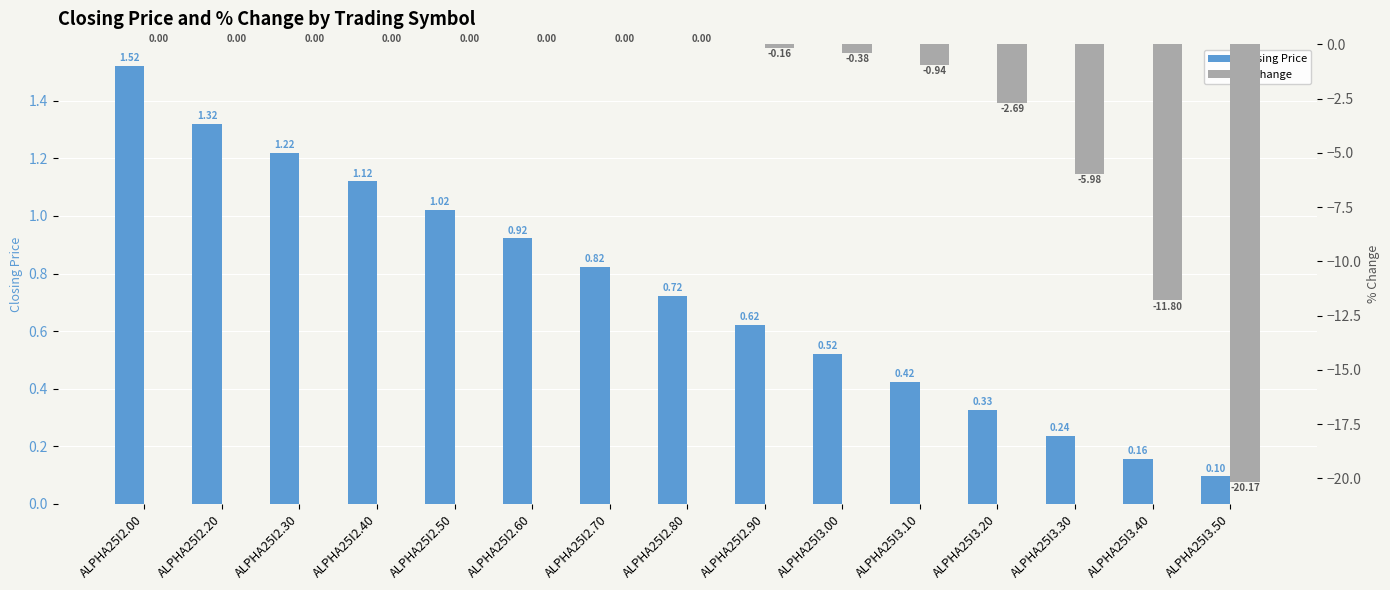

Does the chart contain any negative values?

Yes